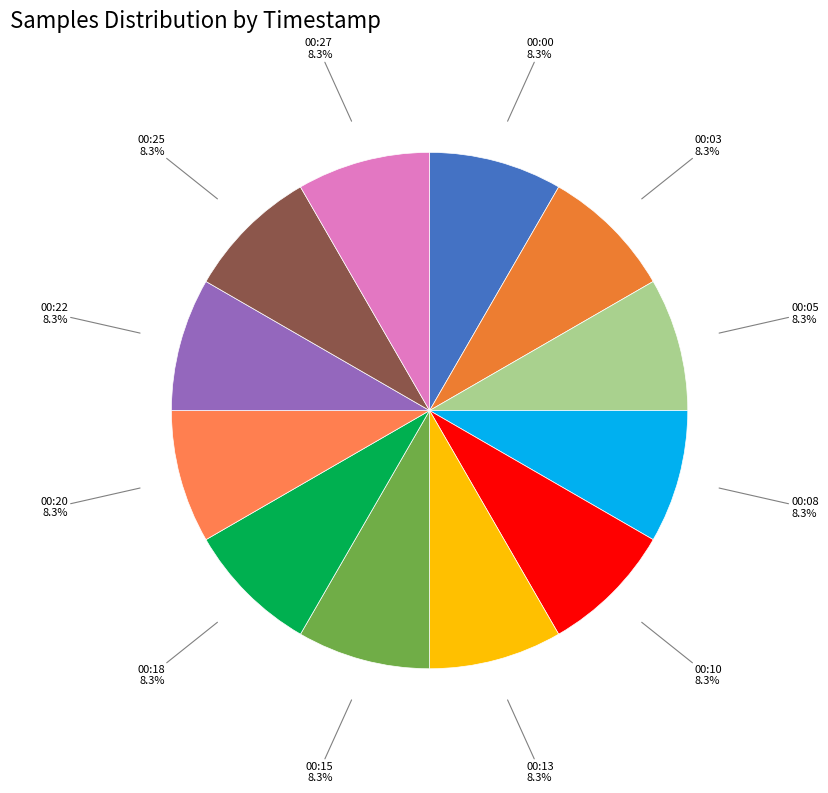

Does 00:25 represent more than half of the total?

No